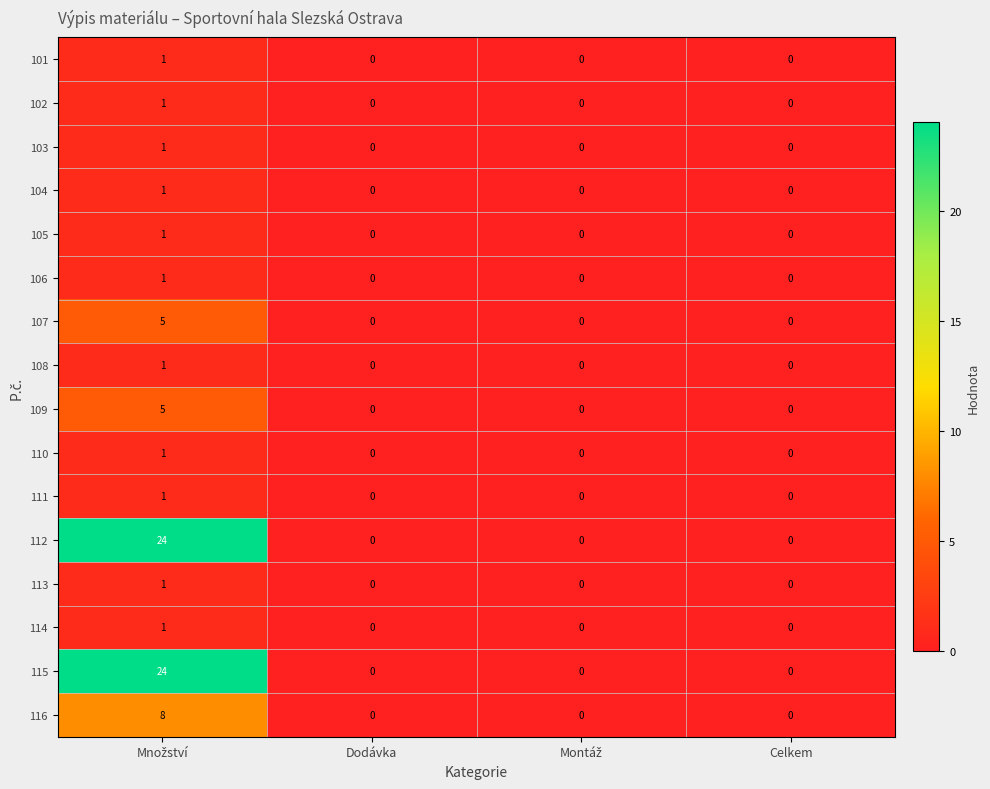

How many distinct data groups are displayed?

16